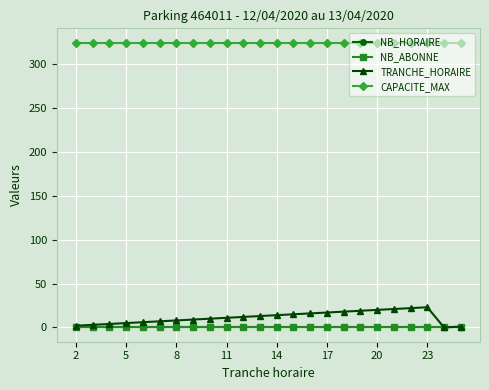

At how many categories does at least one series exceed 236?

24